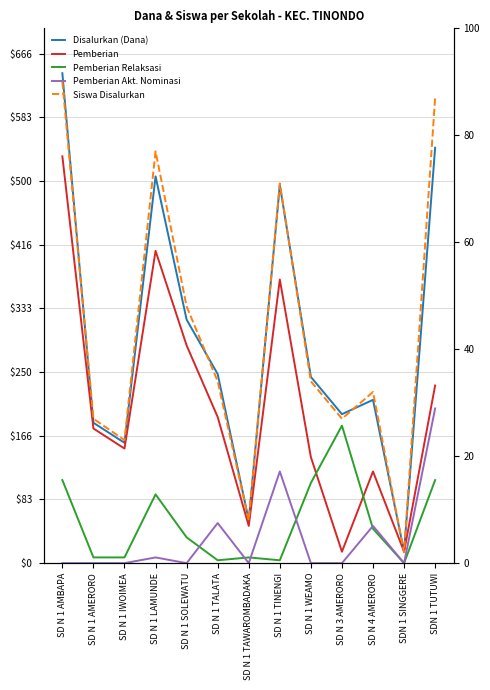

Where is the first local minimum for Disalurkan (Dana)?

SD N 1 IWOIMEA